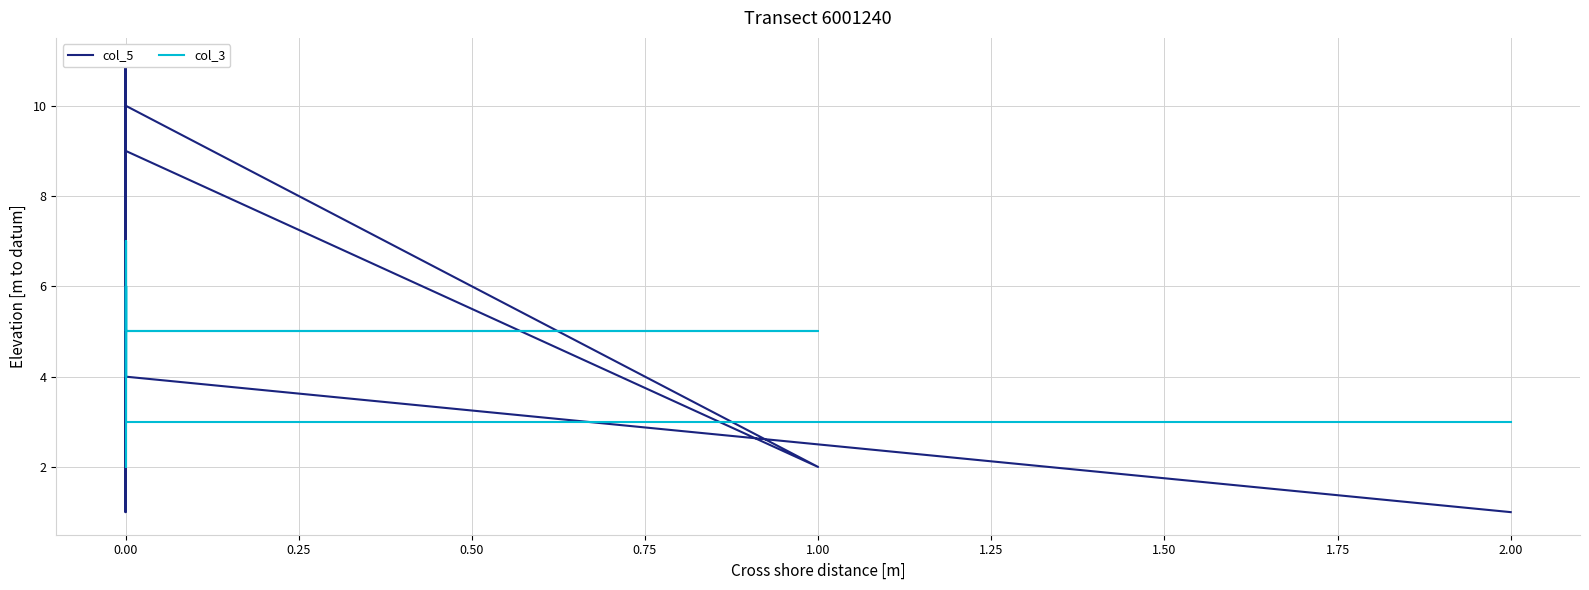

At which label is col_3 closest to 4?

1.00